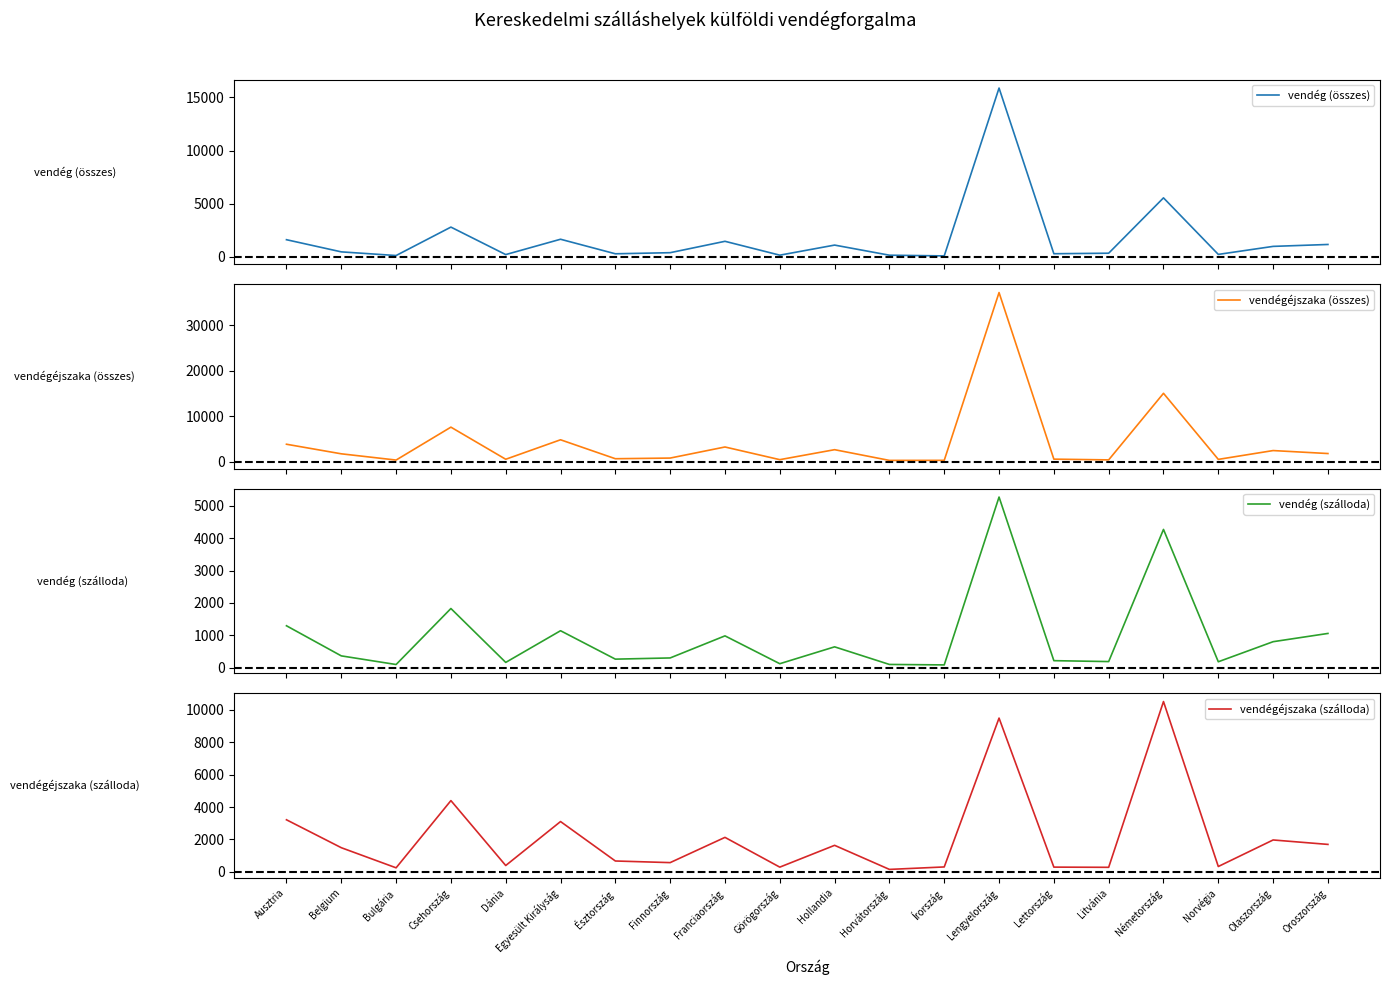

The value of vendég (szálloda) at Hollandia is 390. True or false?

False